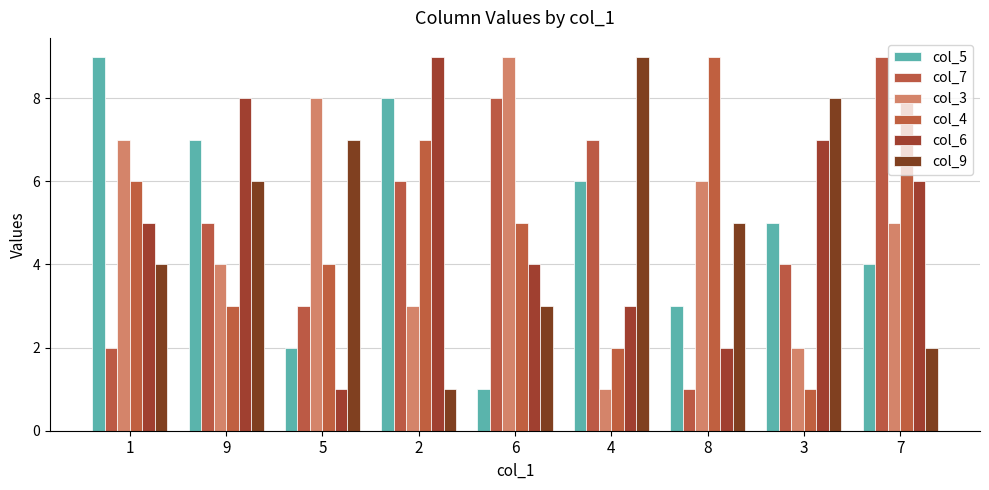

What is the difference between the highest and lowest values at 8?

8